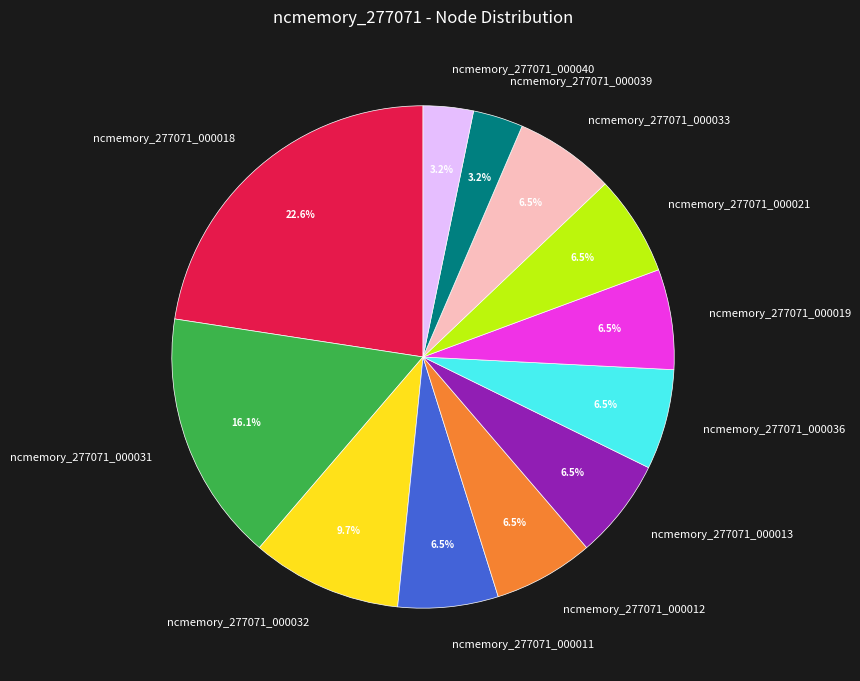

To the nearest percent, what is the average slice percentage?

8%